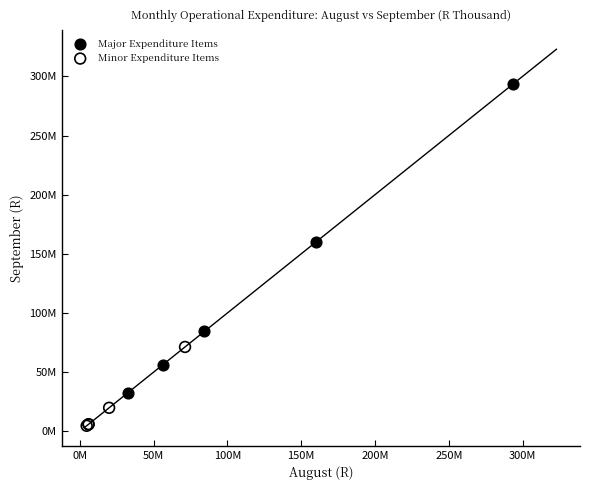

Which series has the largest Y range (max minus min)?

Major Expenditure Items